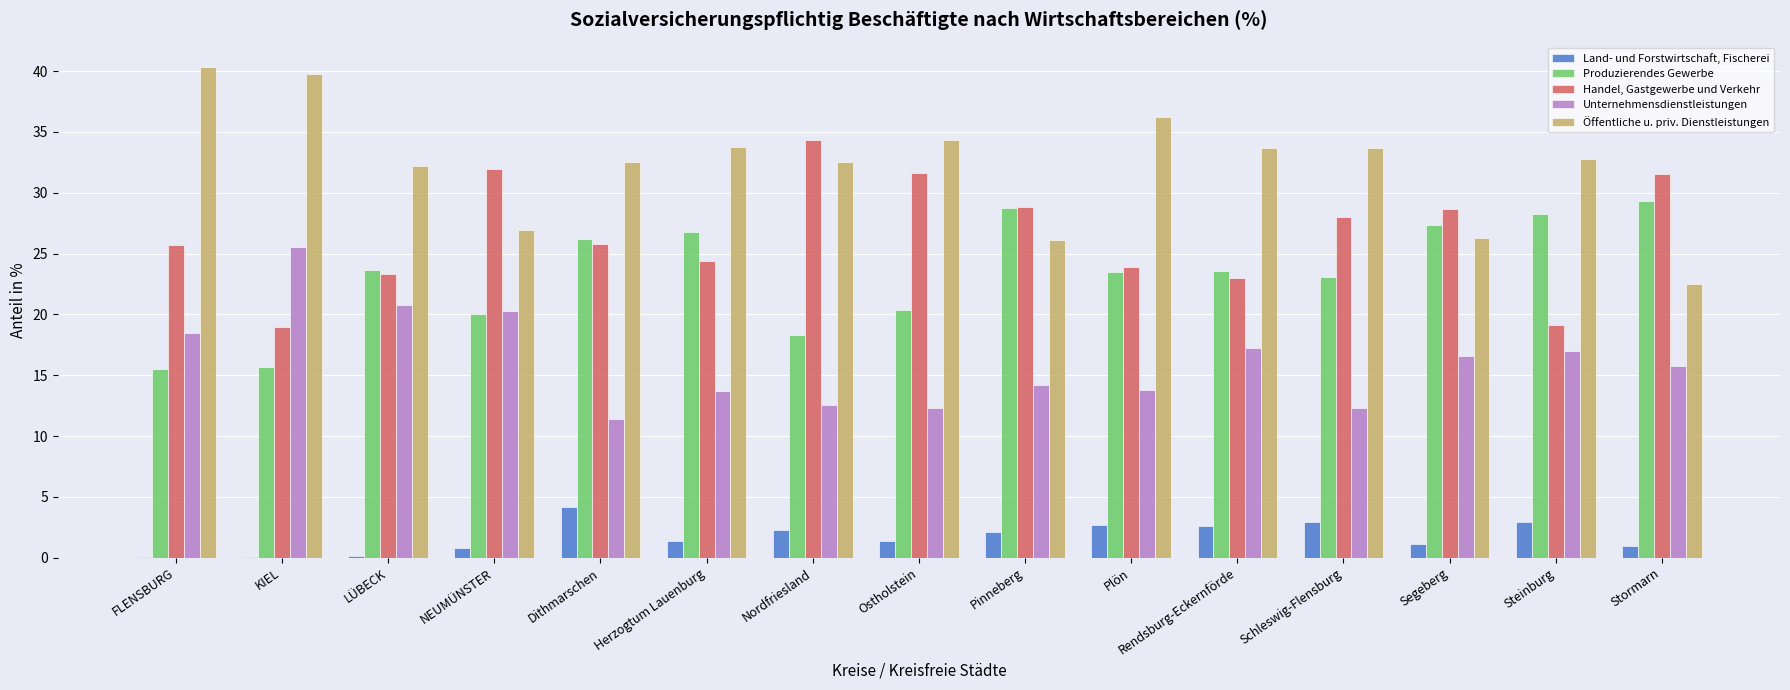

What is the sum of all Handel, Gastgewerbe und Verkehr values?

399.1